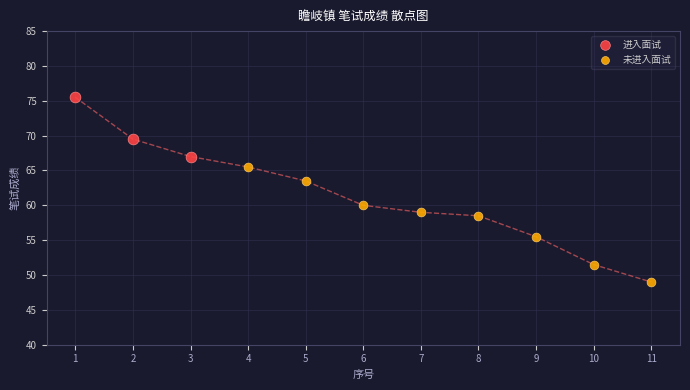

Which series reaches the maximum Y coordinate?

进入面试